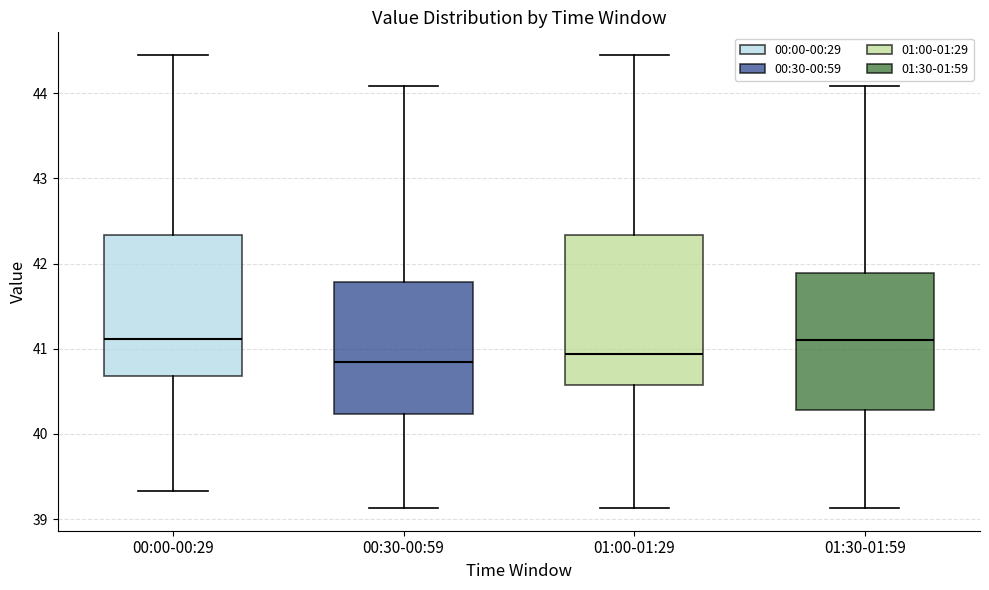

Reading left to right, read every box against the y-axis: the position of its median line, the range the box covers, and the ends of its whiskers. The values are not printed on the chart, so give them approximately, as read against the axis.

00:00-00:29: median 41.1, box 40.7 to 42.3, whiskers 39.3 to 44.5
00:30-00:59: median 40.9, box 40.2 to 41.8, whiskers 39.1 to 44.1
01:00-01:29: median 40.9, box 40.6 to 42.3, whiskers 39.1 to 44.5
01:30-01:59: median 41.1, box 40.3 to 41.9, whiskers 39.1 to 44.1